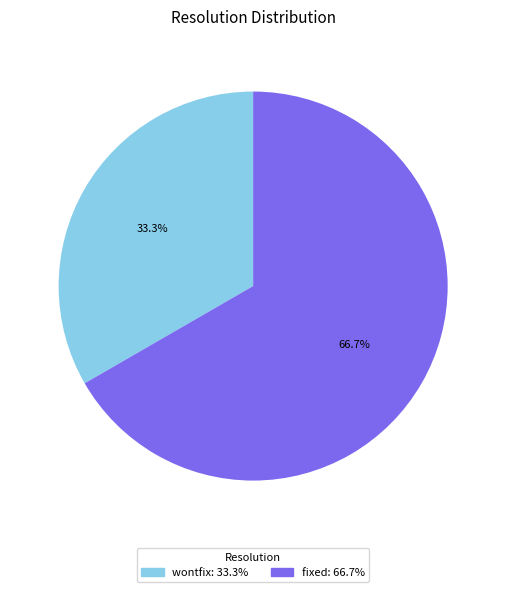

To the nearest percent, what percentage of the pie is fixed?

67%